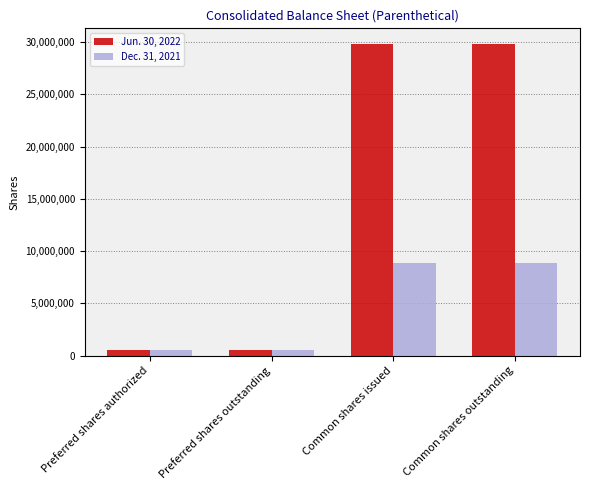

What is the difference between the second highest and minimum values in the Dec. 31, 2021 series?

8310240